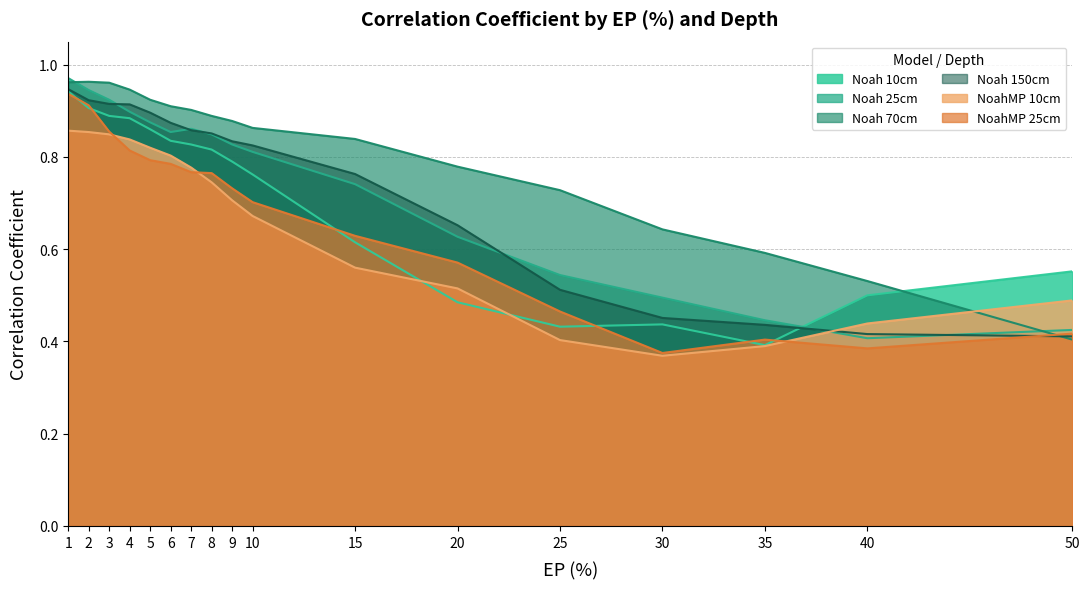

What is the total value across all series at 8?

4.9